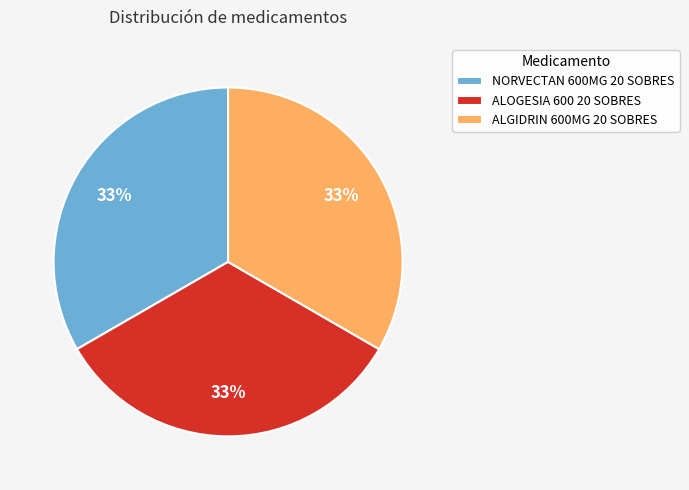

To the nearest percent, what is the average slice percentage?

33%